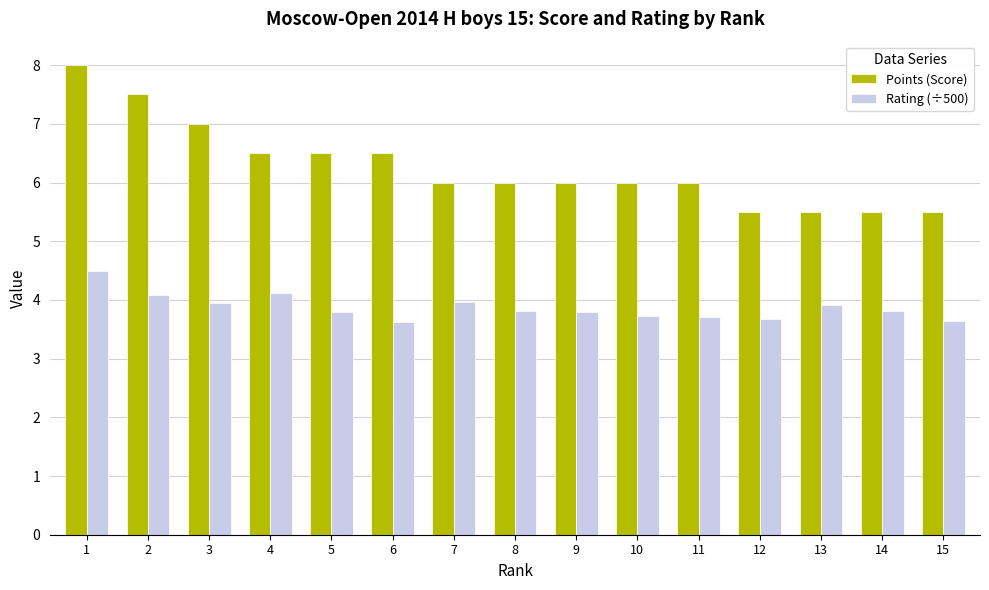

How many categories are shown in the chart?

15